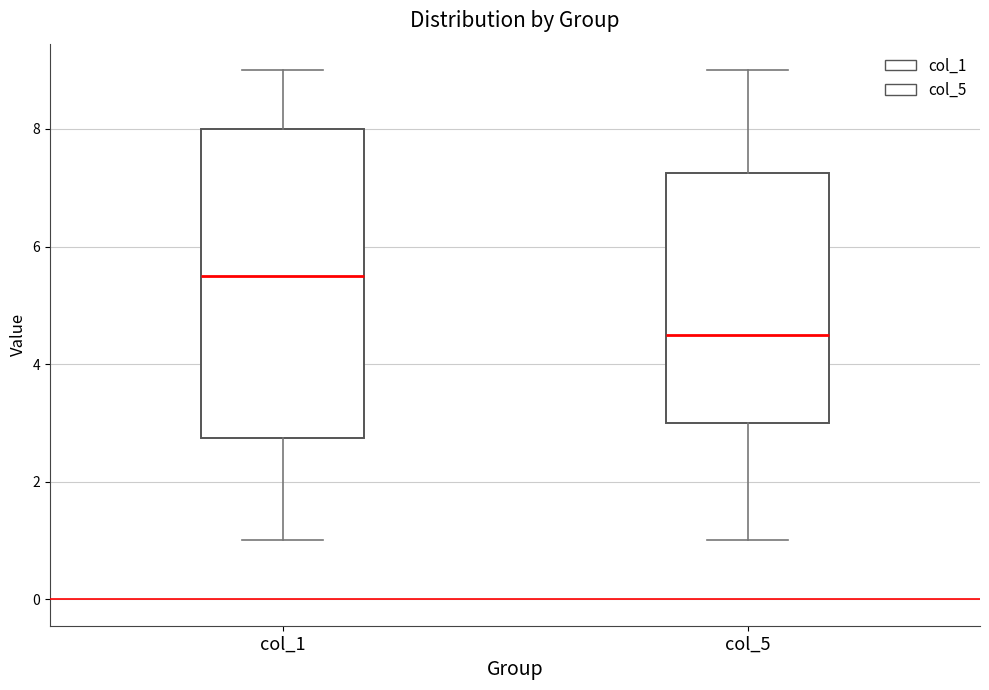

Where does the upper whisker of the box for col_5 end on the y-axis? The values are not printed on the chart, so give them approximately, as read against the axis.

9.0